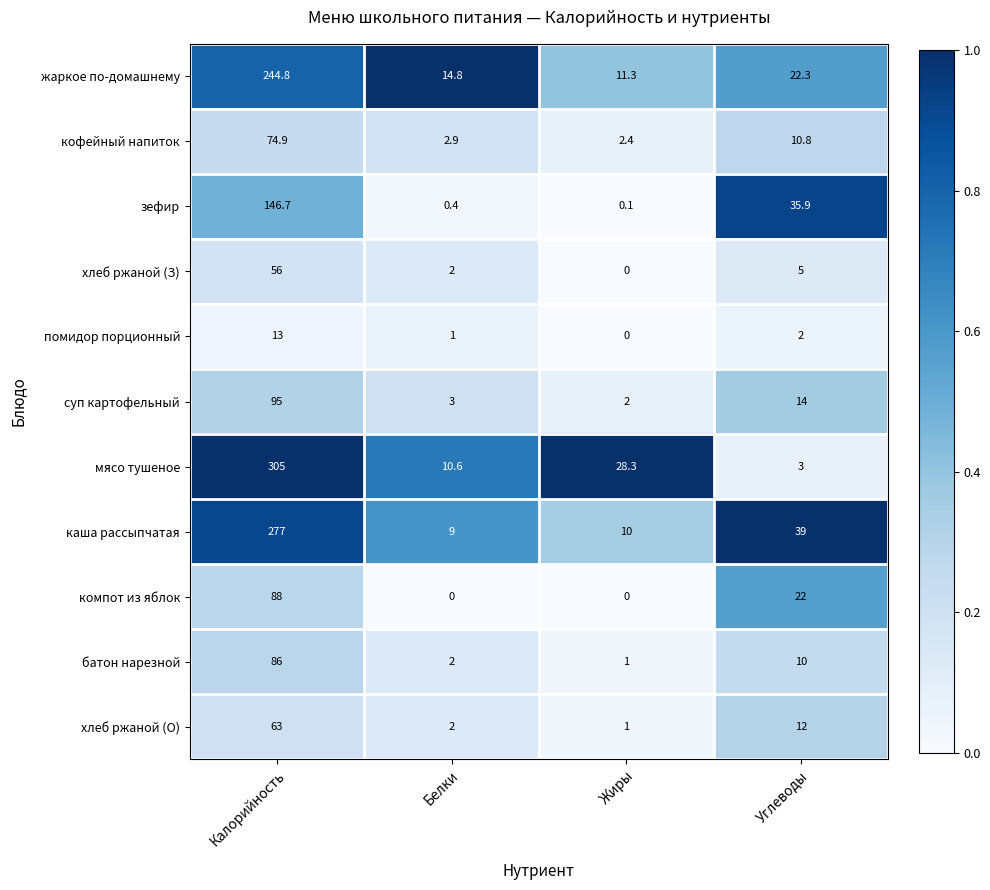

At which category is the sum across all series the highest?

Калорийность